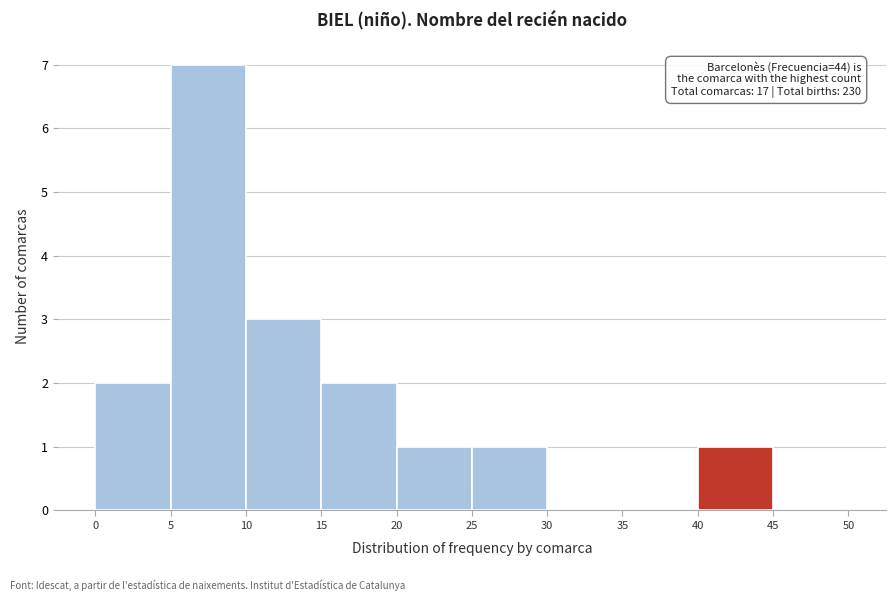

Over which range of the x-axis is the bar tallest?

5 to 10